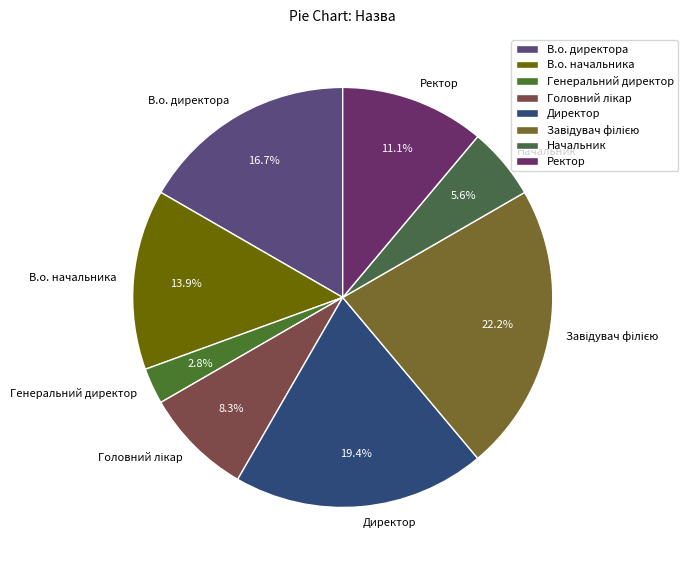

Approximately how many times larger is the value at Директор compared to В.о. директора?

1.2